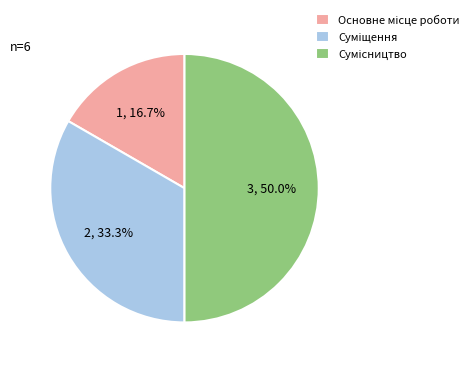

Which category has the biggest portion of the pie?

Сумісництво